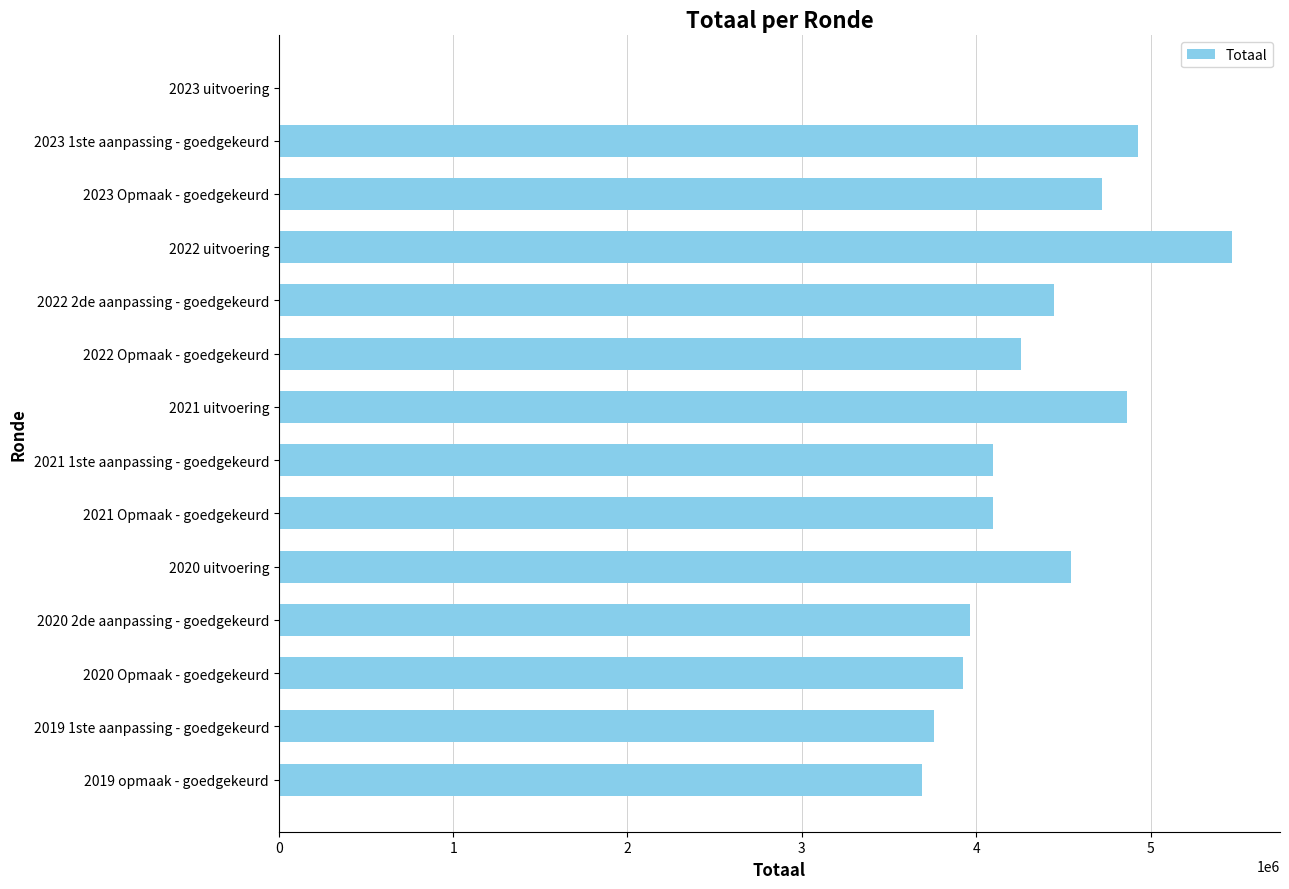

What is the sum of all values?

56759598